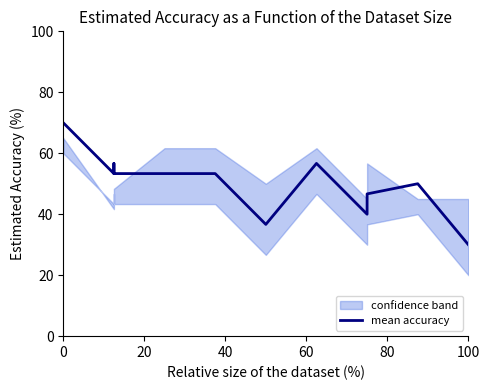

True or false: the data shows 31.7 at 14.

False